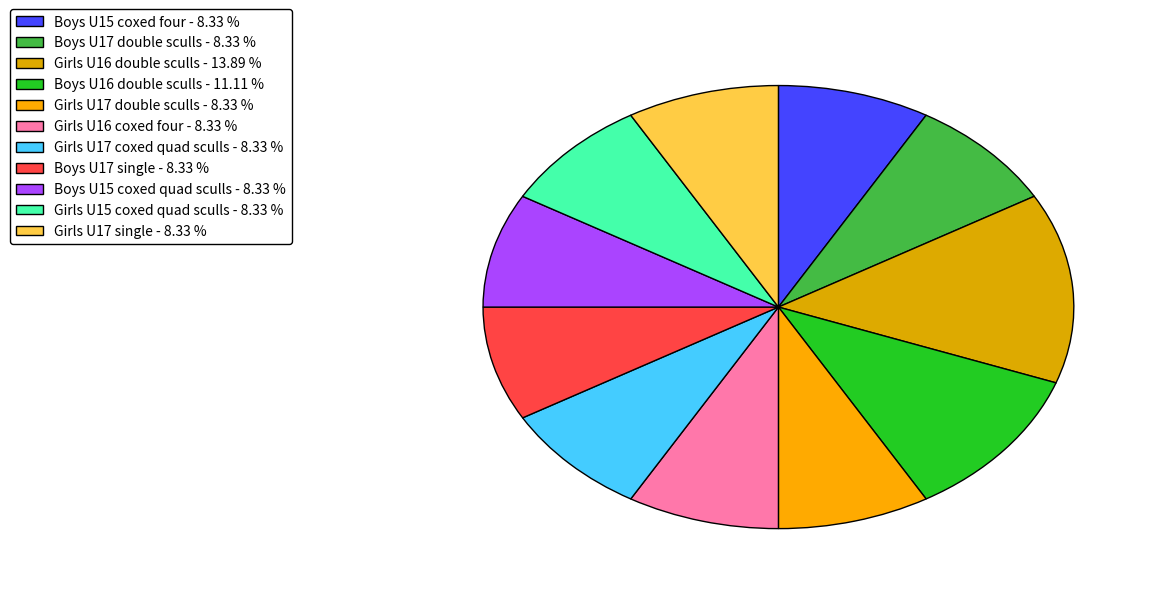

How many slices are in this pie chart?

11